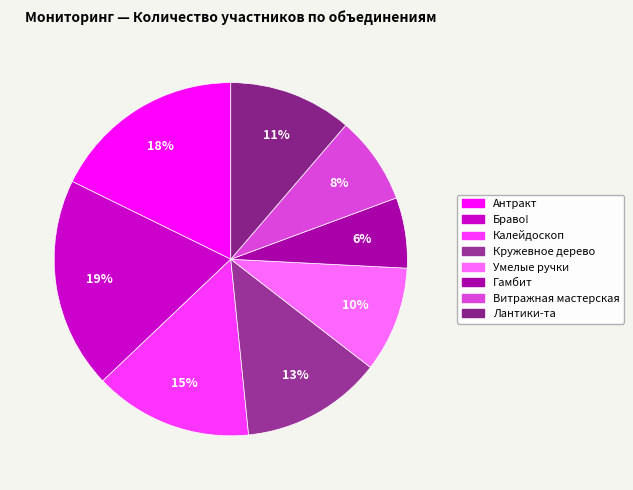

Is Кружевное дерево the majority of the pie?

No